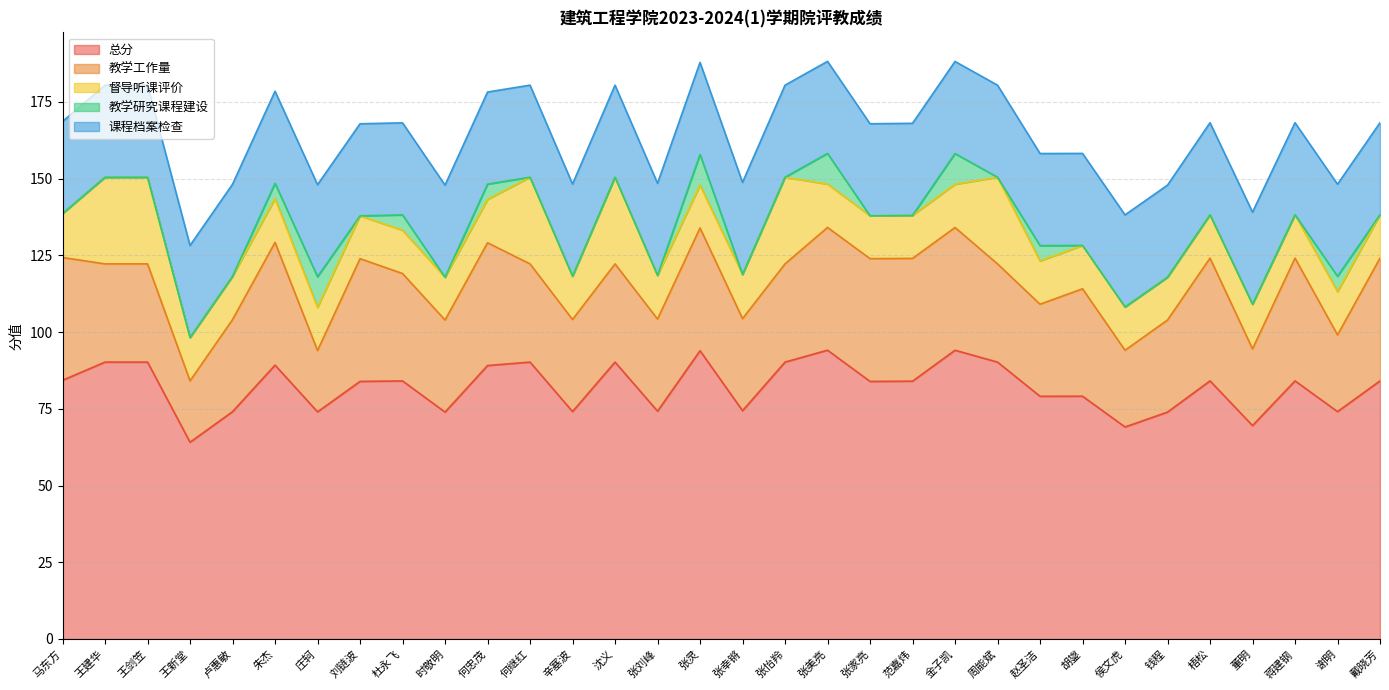

What is the sum of the 督导听课评价 values at 王剑笠 and 张怡羚?

56.5